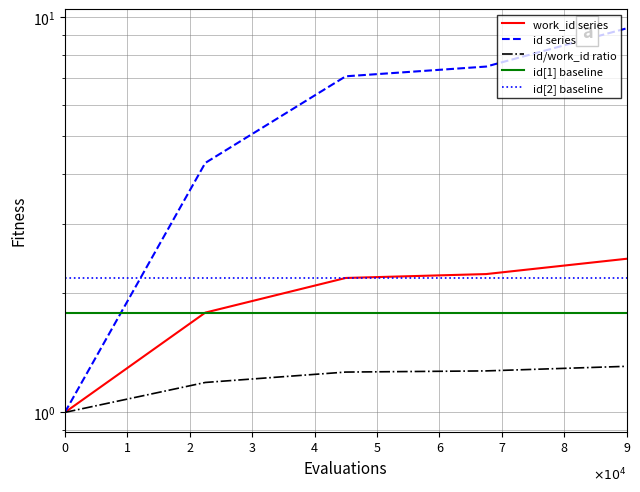

Which category has the highest value across all series?

9